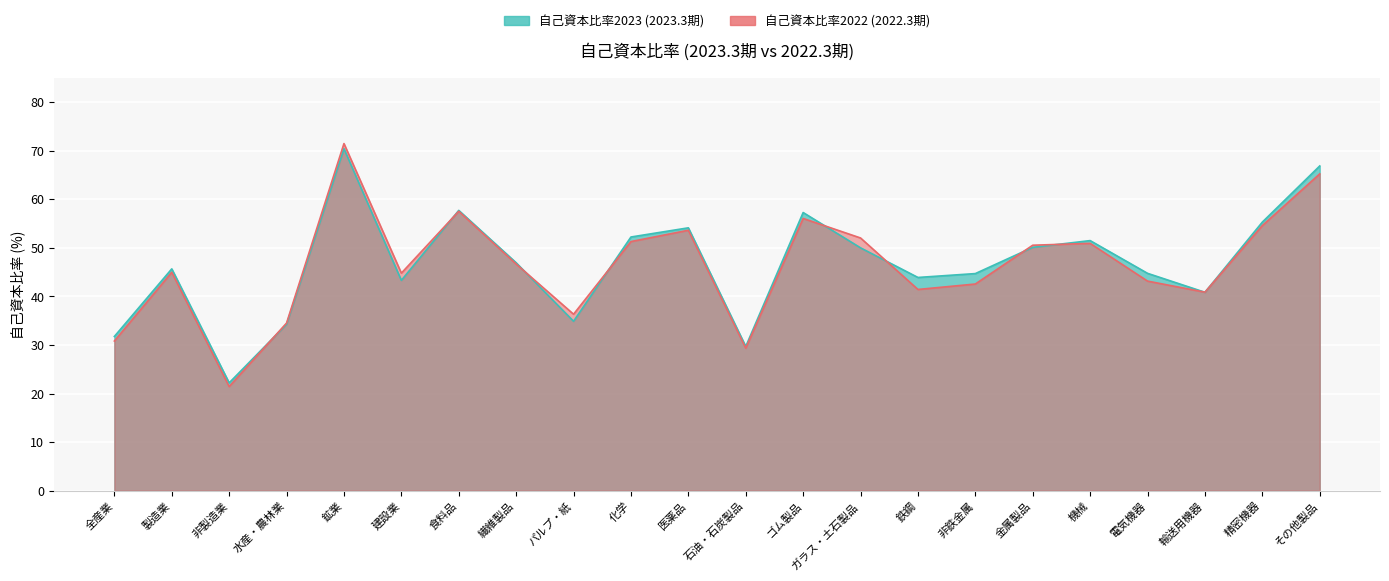

The value of 自己資本比率2023 at 金属製品 is 16.3. True or false?

False